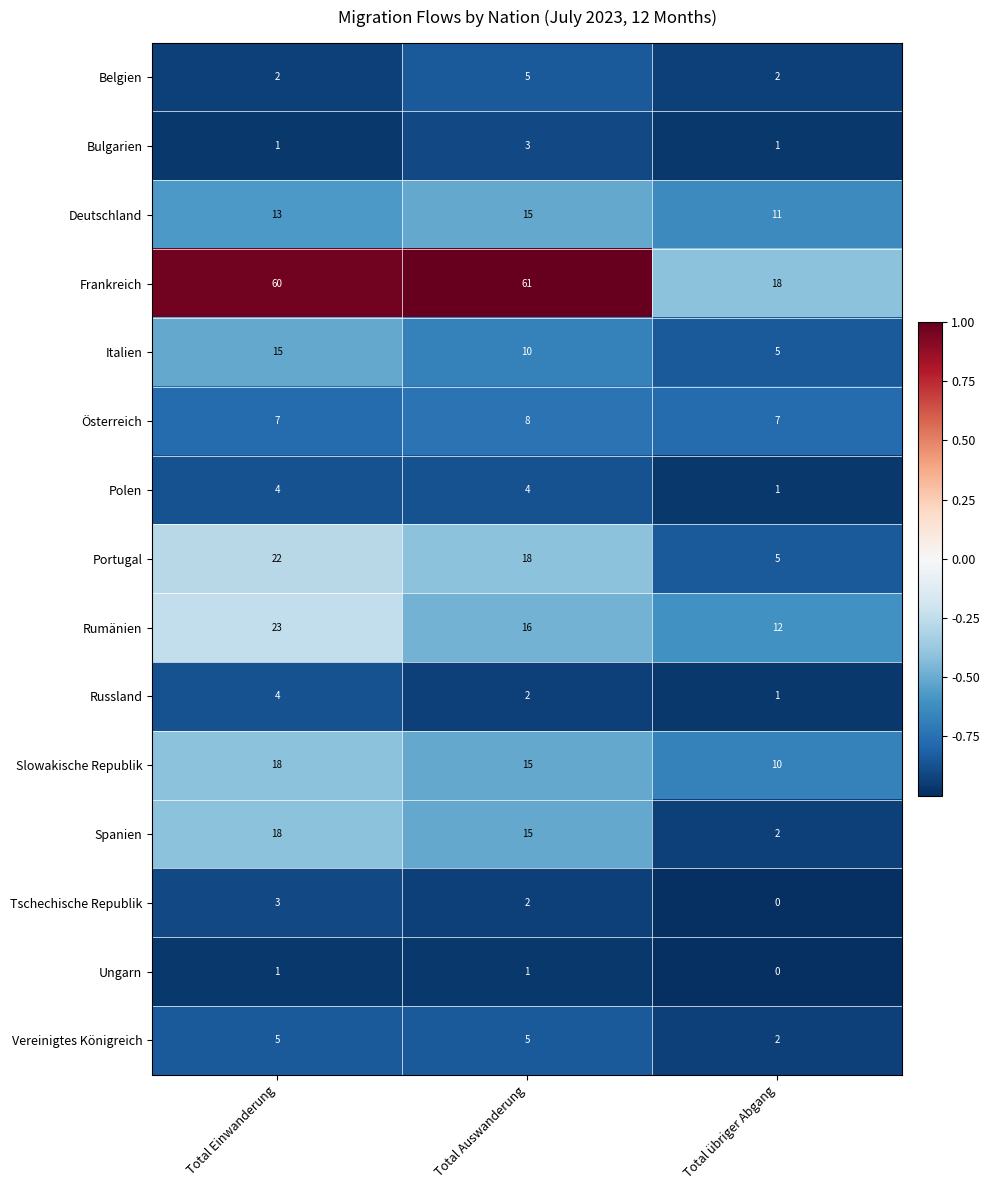

At which category is the sum across all series the highest?

Total Einwanderung